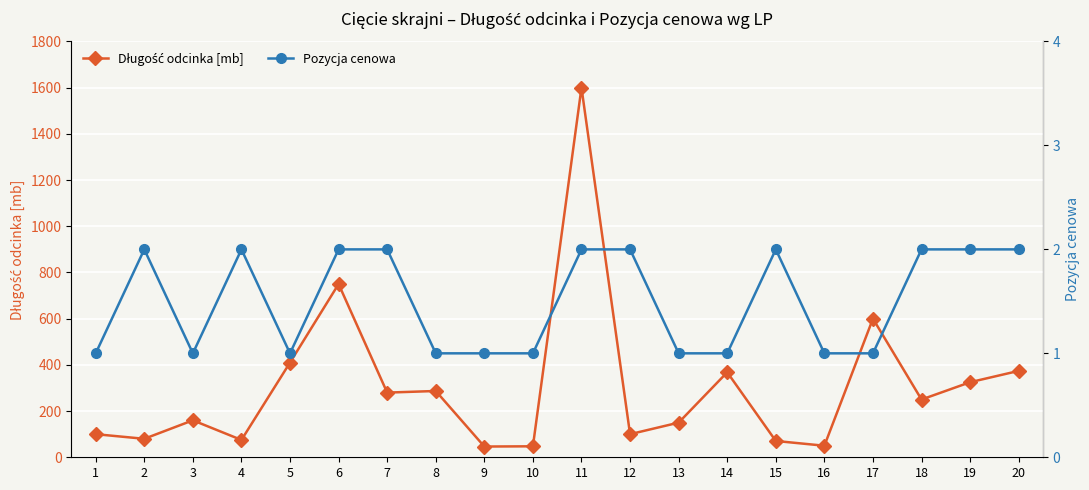

Between 11 and 15, which series saw the biggest shift?

Długość odcinka [mb]